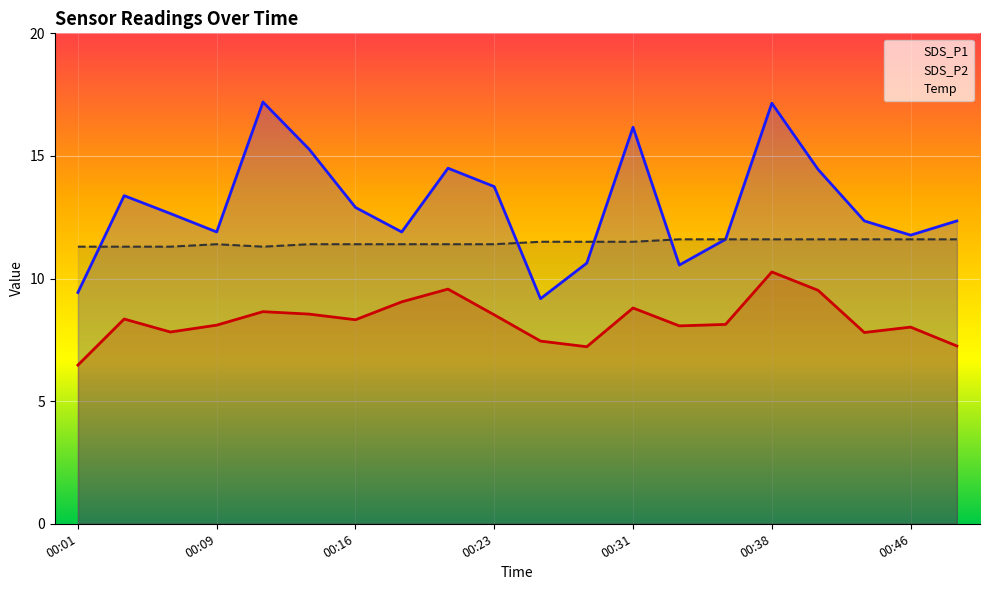

What is the lowest value of the SDS_P2 series?

6.5